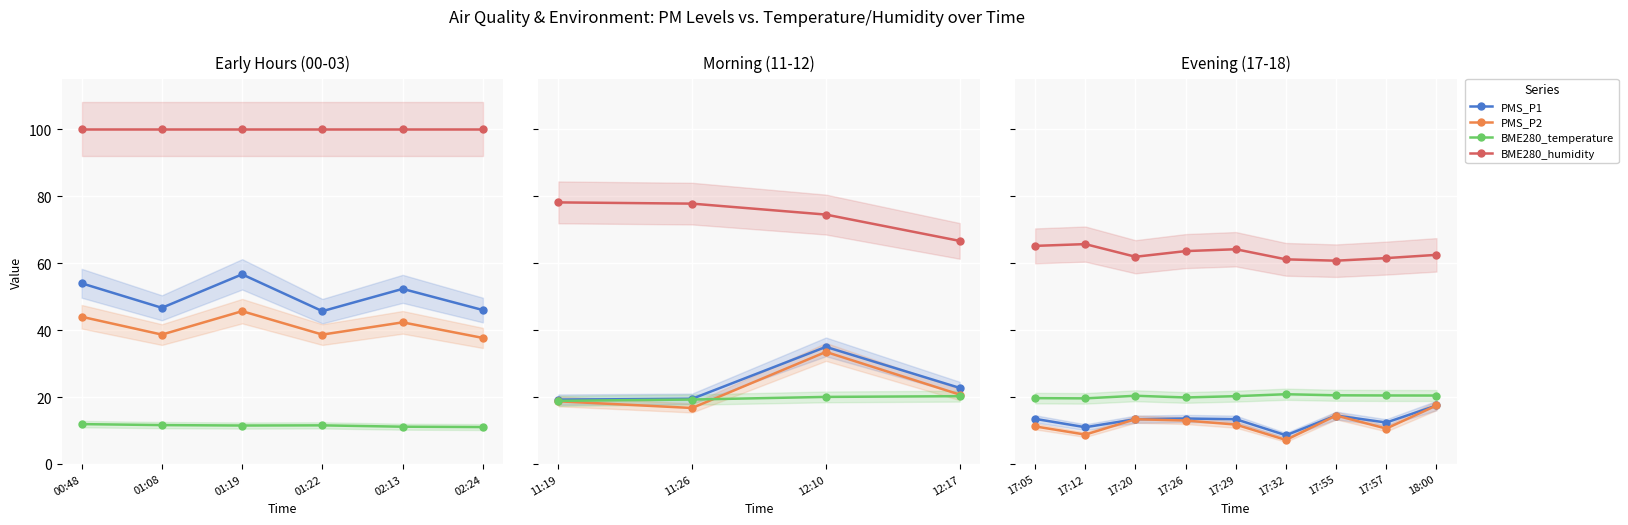

Where does the PMS_P2 series first go above 11?

17:05